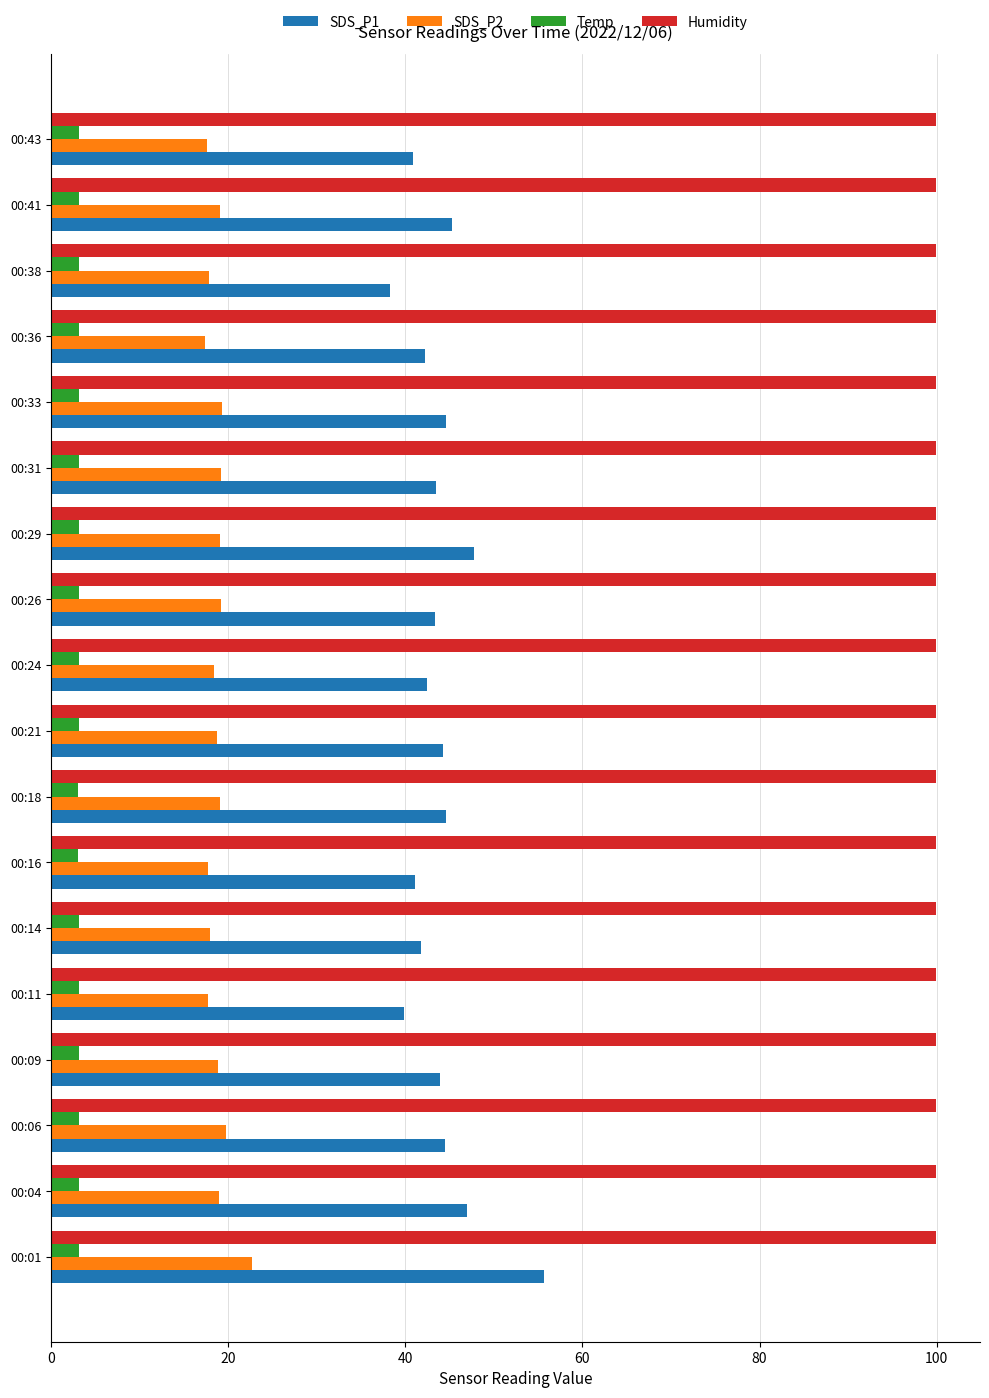

What is the total value across all series at 00:11?

160.6